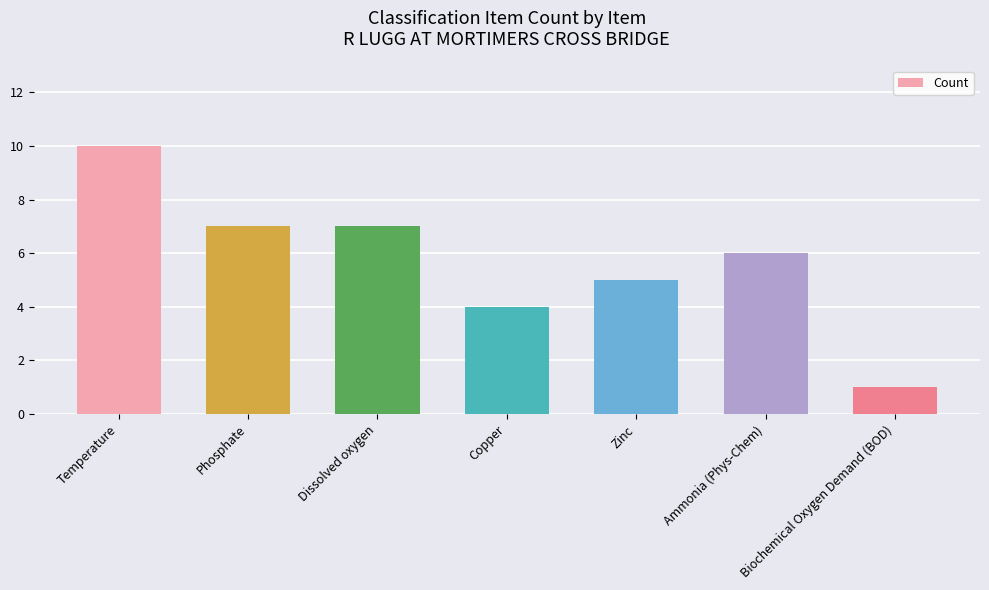

What is the value of the 3rd bar from the left?

7